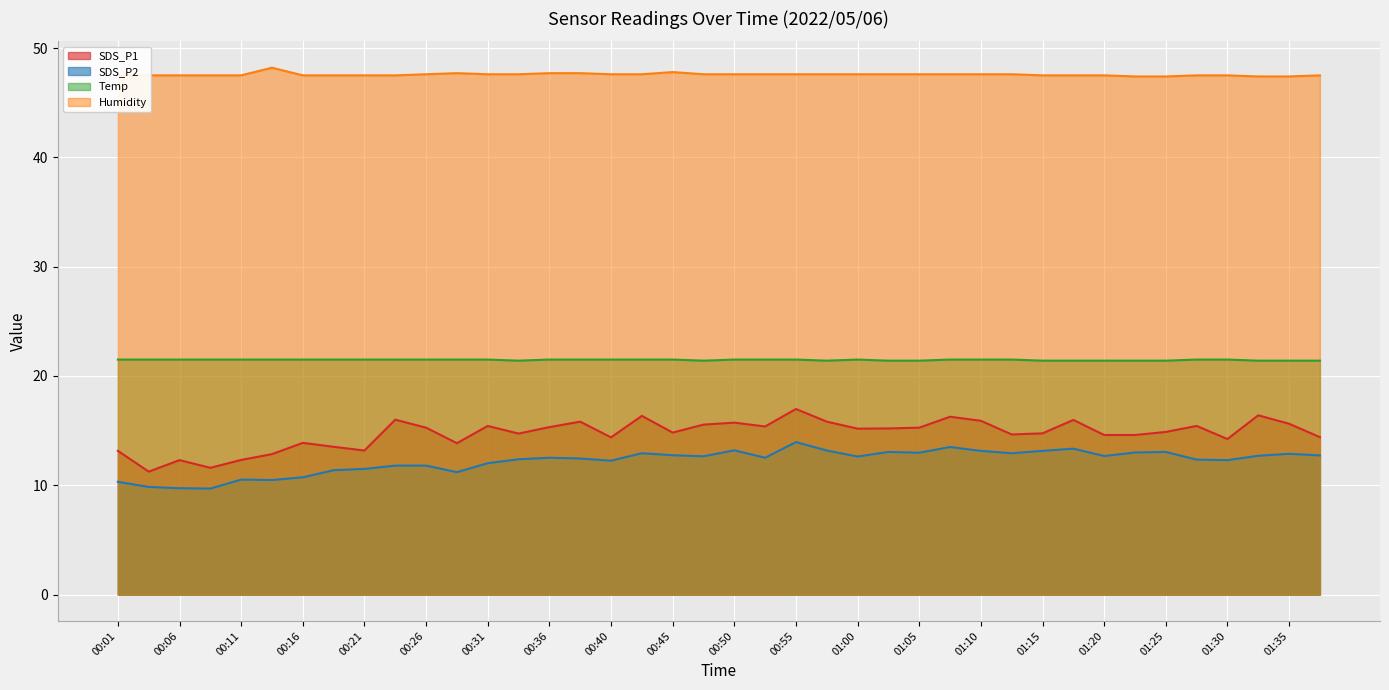

Which has a higher value, 00:40 or 00:16?

00:40